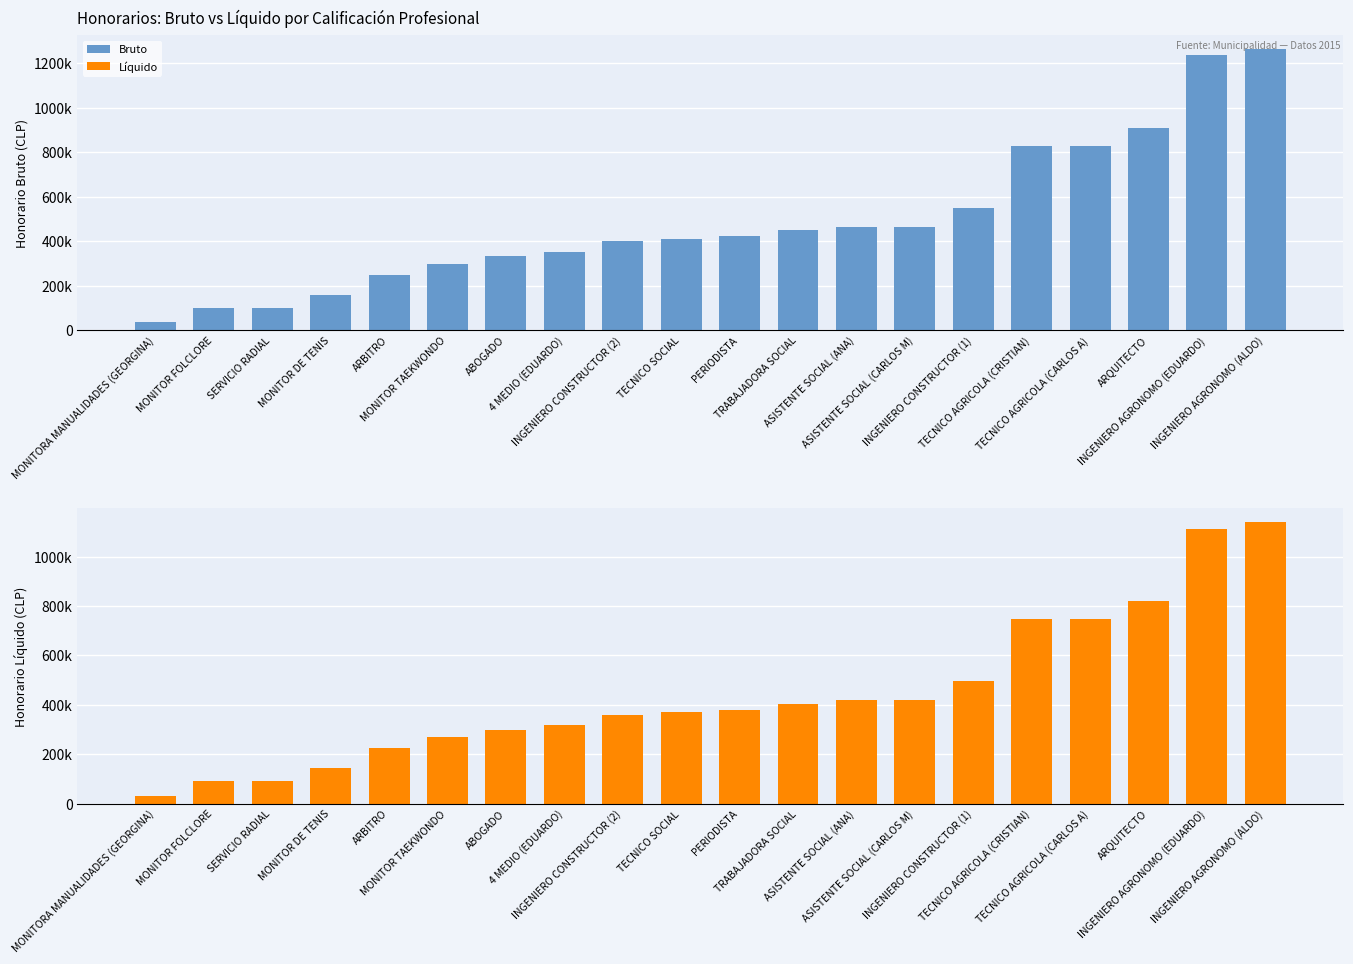

Count the number of data series in this chart.

2